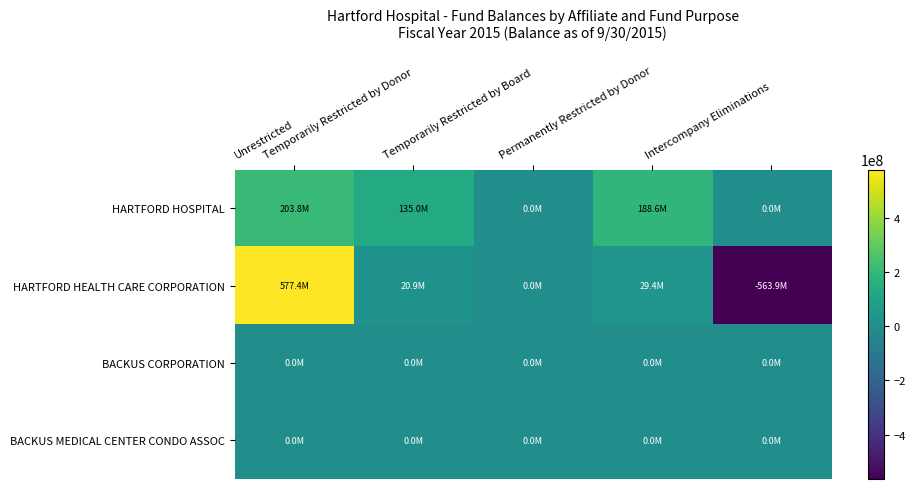

What is the spread (max minus min) of values at Unrestricted?

577440115